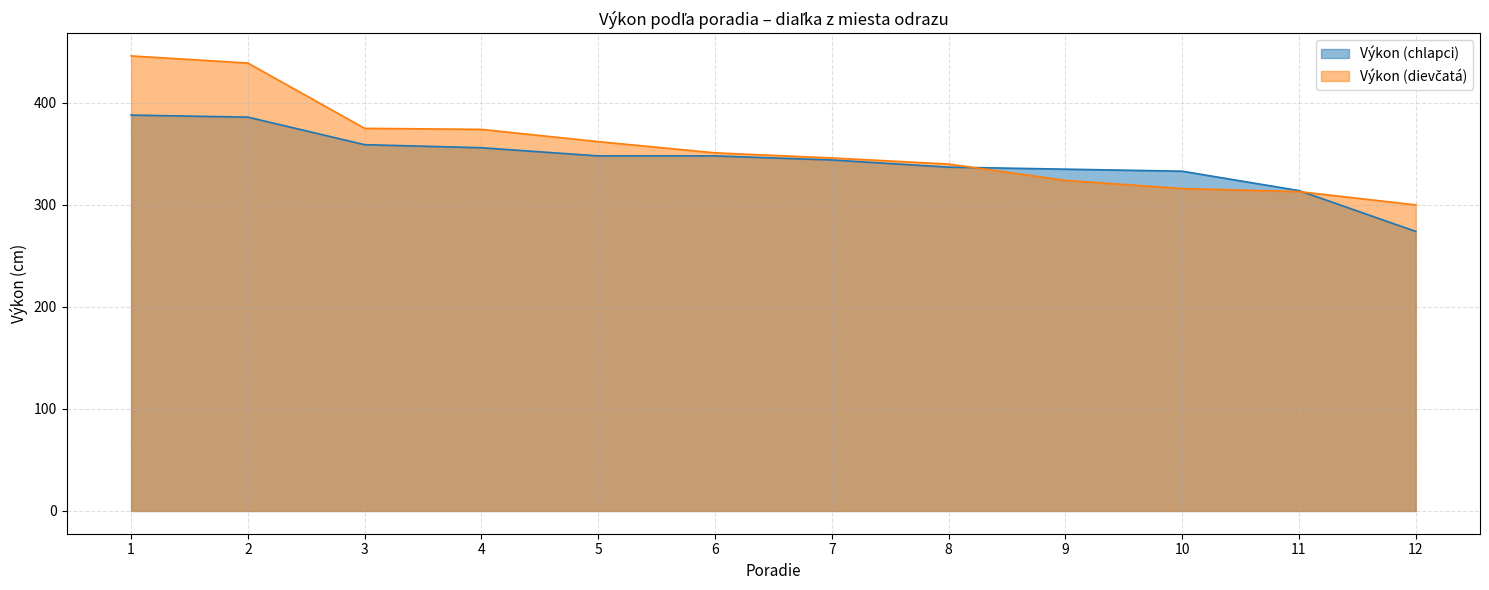

What is the greatest value displayed?

446